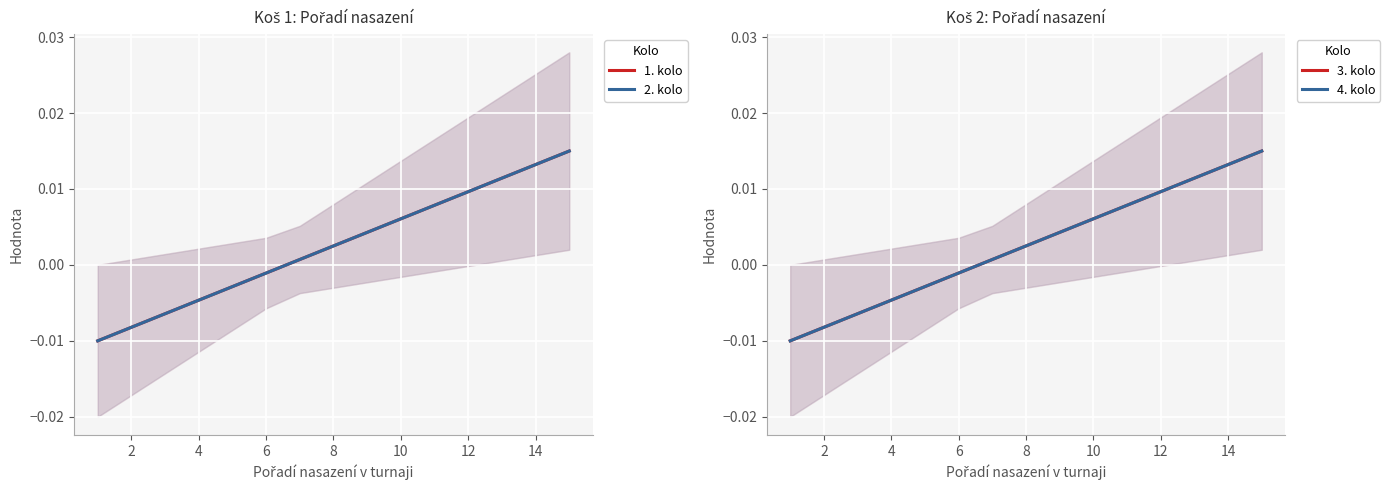

What is the label of the 10th point from the right?

6